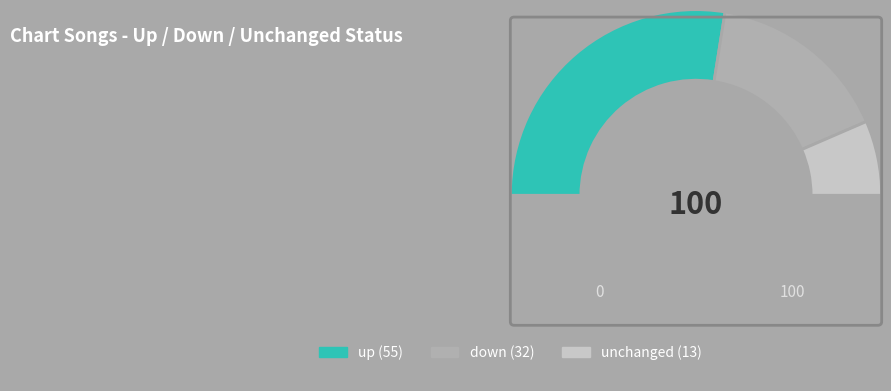

Count the number of slices in the pie.

4